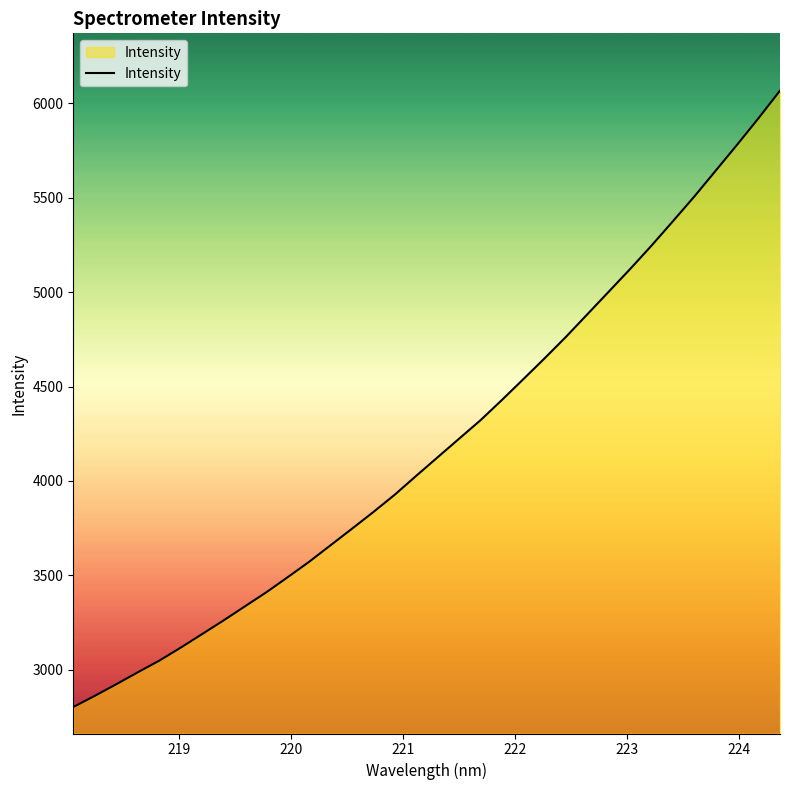

Reading left to right, extract all data points from this chart.

2802.8	2861.9	2923.1	2986.2	3047.8	3116.6	3188.4	3260.7	3335.6	3410.0	3490.2	3571.7	3659.2	3746.8	3835.4	3927.3	4027.0	4125.2	4223.3	4321.2	4428.5	4538.6	4649.7	4763.5	4883.2	5002.9	5123.0	5247.0	5376.2	5506.9	5643.9	5781.0	5921.4	6067.0